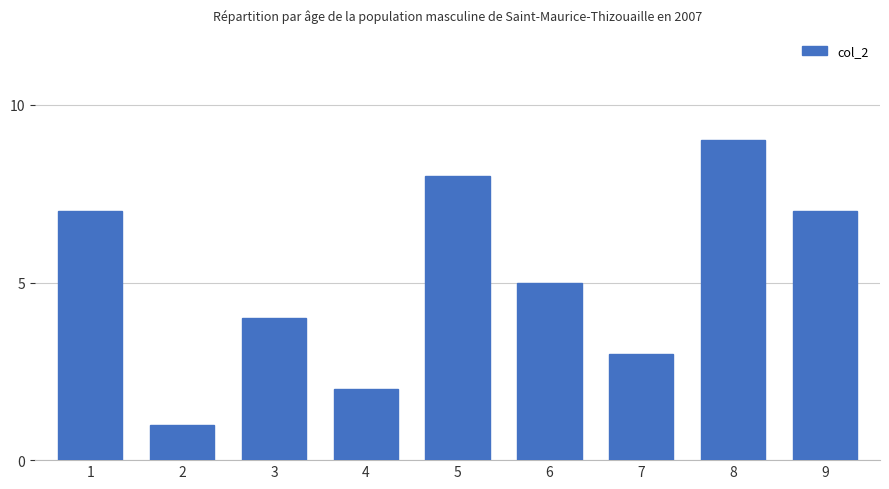

Does the chart contain stacked bars?

No